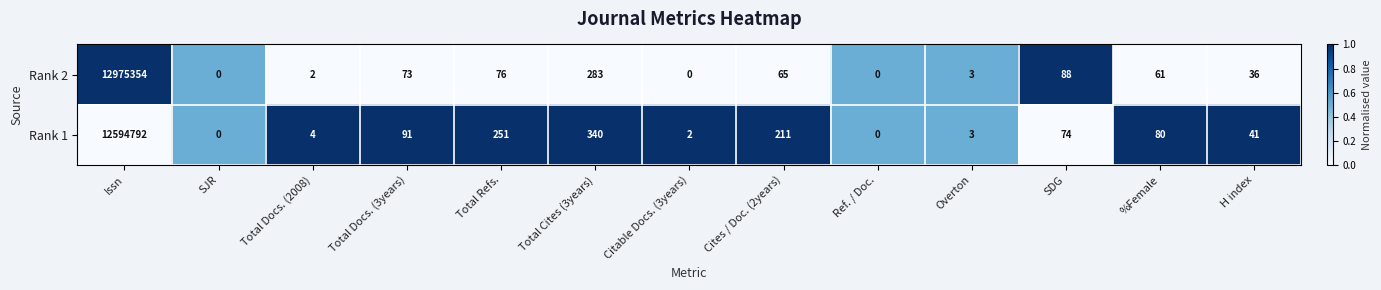

How many values in the Rank 1 series are below 74?

6